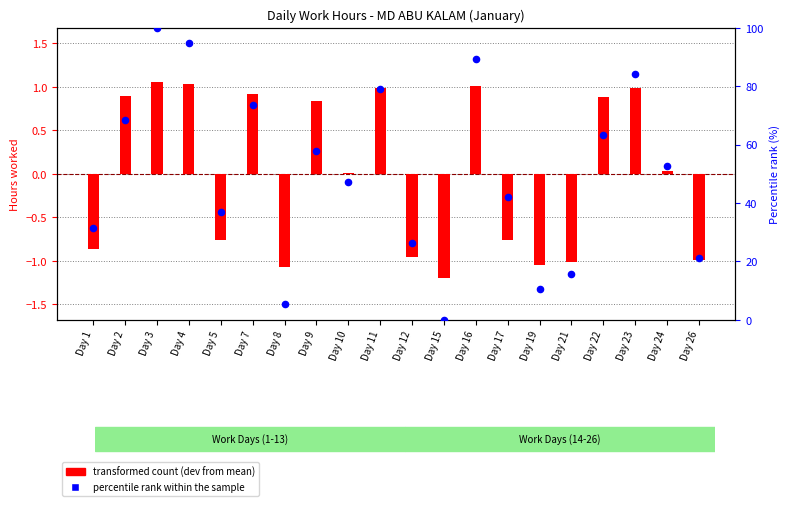

At which category is the sum across all series the highest?

Day 3